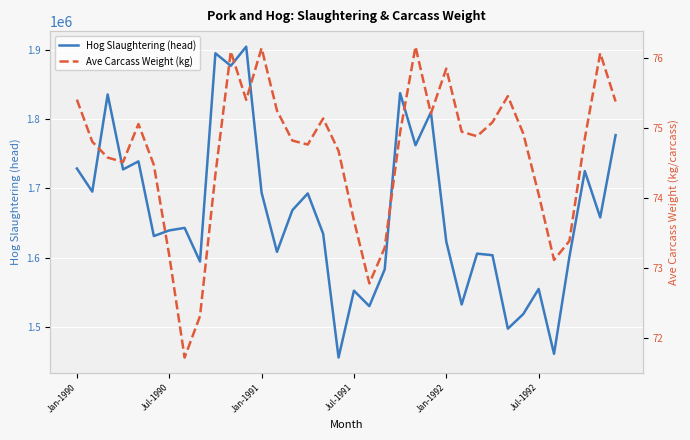

List the series in order of their peak value, lowest first.

Ave Carcass Weight (kg), Hog Slaughtering (head)